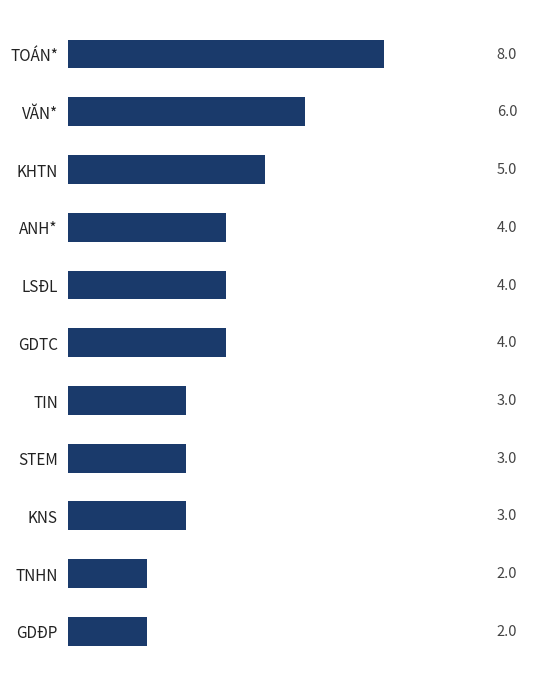

What is the label of the 7th bar from the top?

TIN